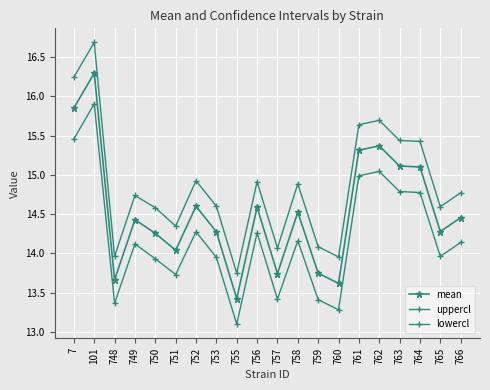

Which category has the lowest value in the lowercl series?

755